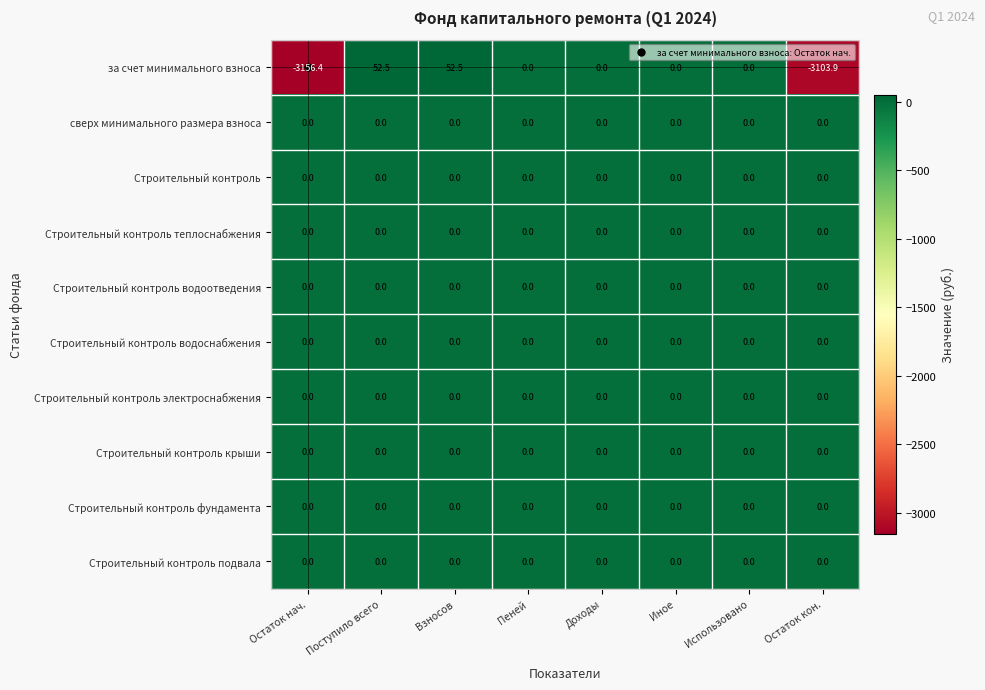

The value of за счет минимального взноса at Остаток нач. is -5370.0. True or false?

False